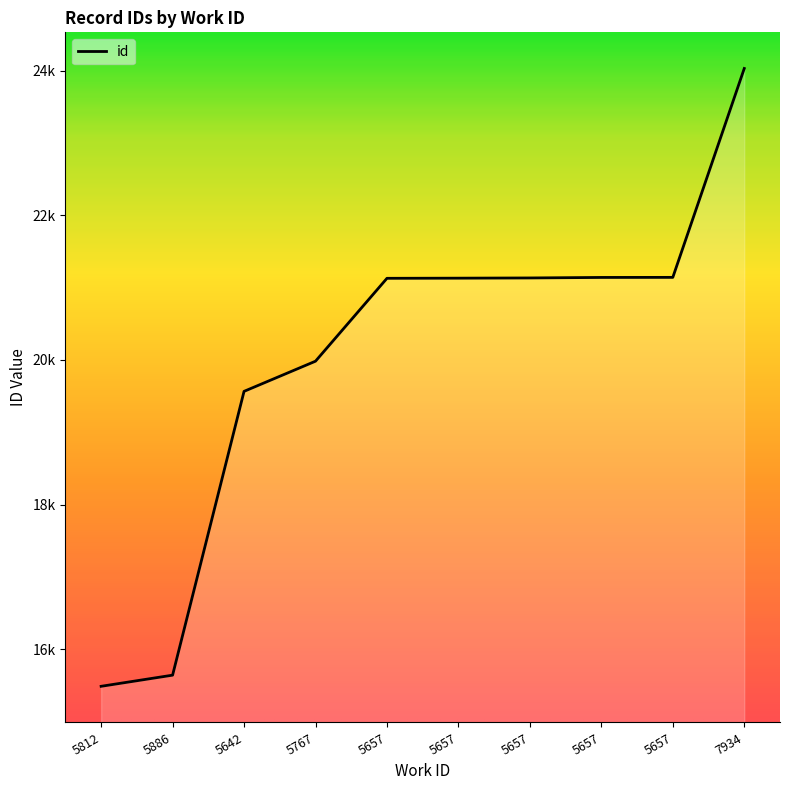

What is the difference between the maximum and second lowest values?

8388